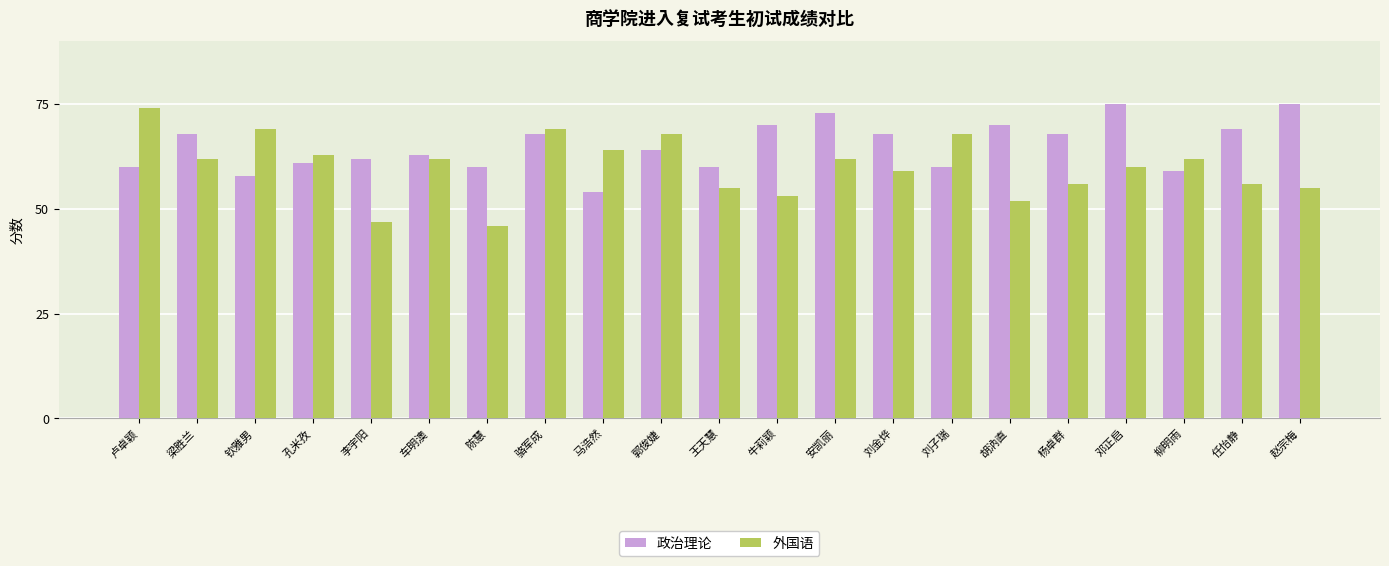

Rank the series at 赵宗梅 from lowest to highest value.

外国语, 政治理论